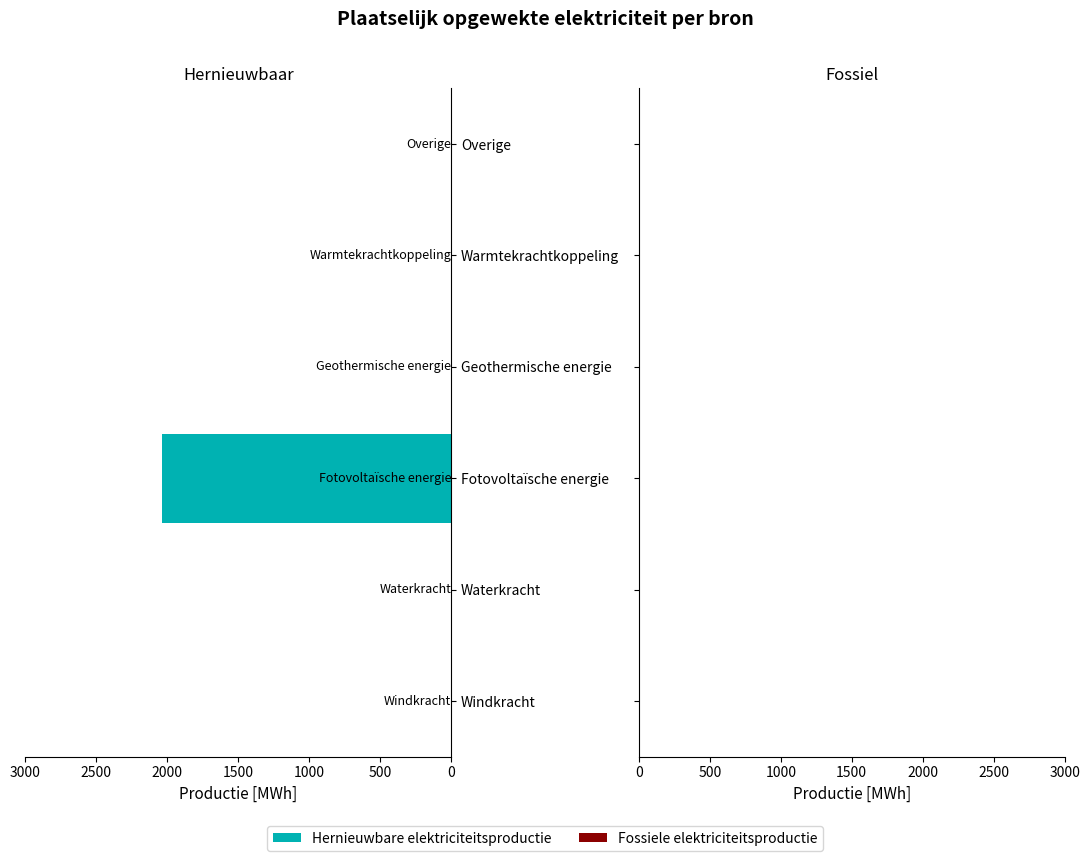

Which category has the highest value across all series?

Fotovoltaïsche energie